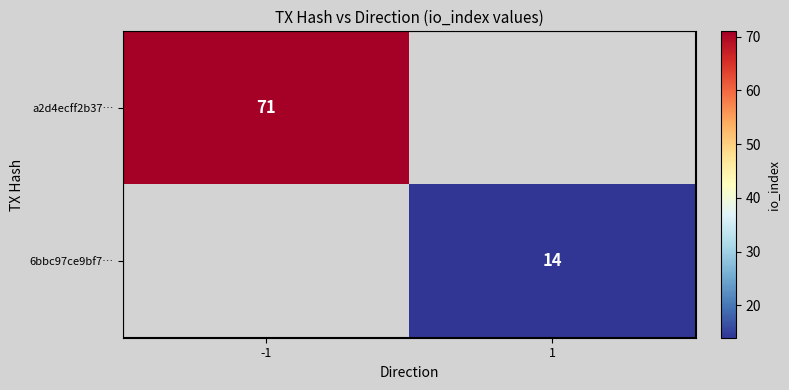

True or false: 6bbc97ce9bf7… has a value of 8 at 1.

False